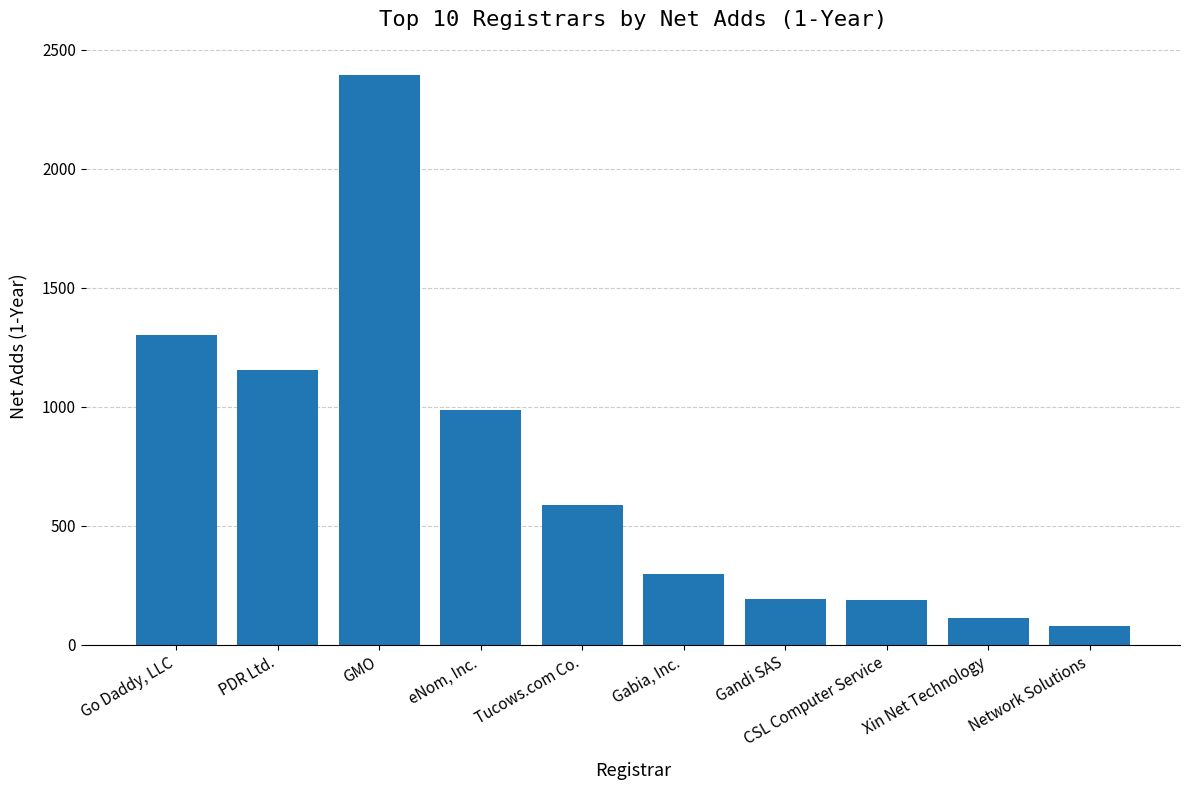

Rank the categories by value from lowest to highest.

Network Solutions, Xin Net Technology, CSL Computer Service, Gandi SAS, Gabia, Inc., Tucows.com Co., eNom, Inc., PDR Ltd., Go Daddy, LLC, GMO